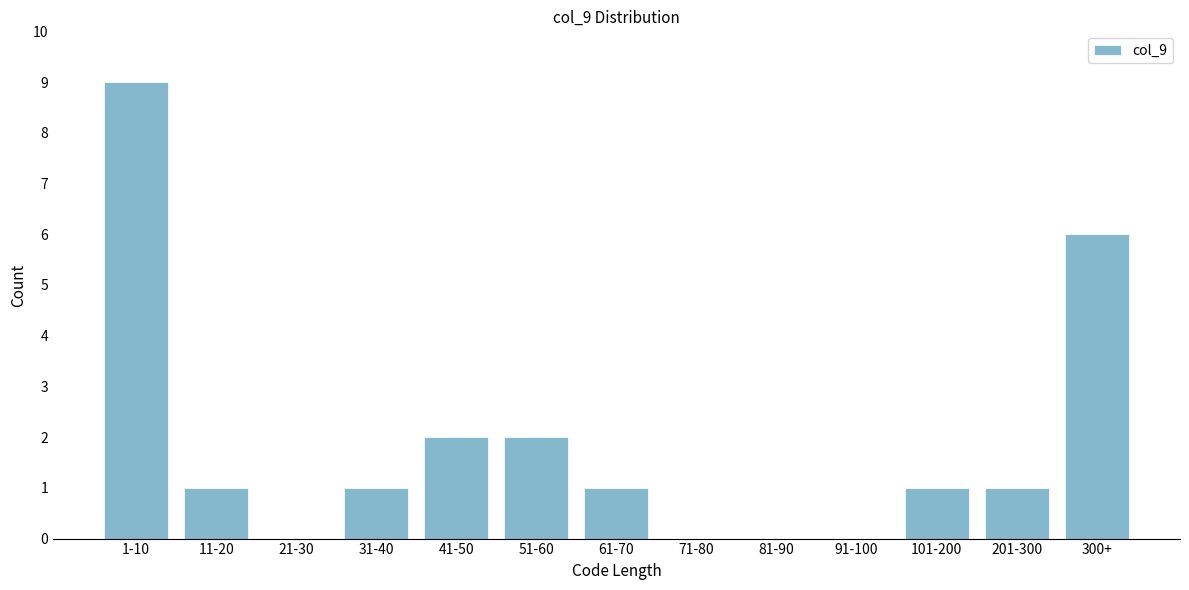

Reading right to left, extract all data points from this chart.

300+=6	201-300=1	101-200=1	91-100=0	81-90=0	71-80=0	61-70=1	51-60=2	41-50=2	31-40=1	21-30=0	11-20=1	1-10=9